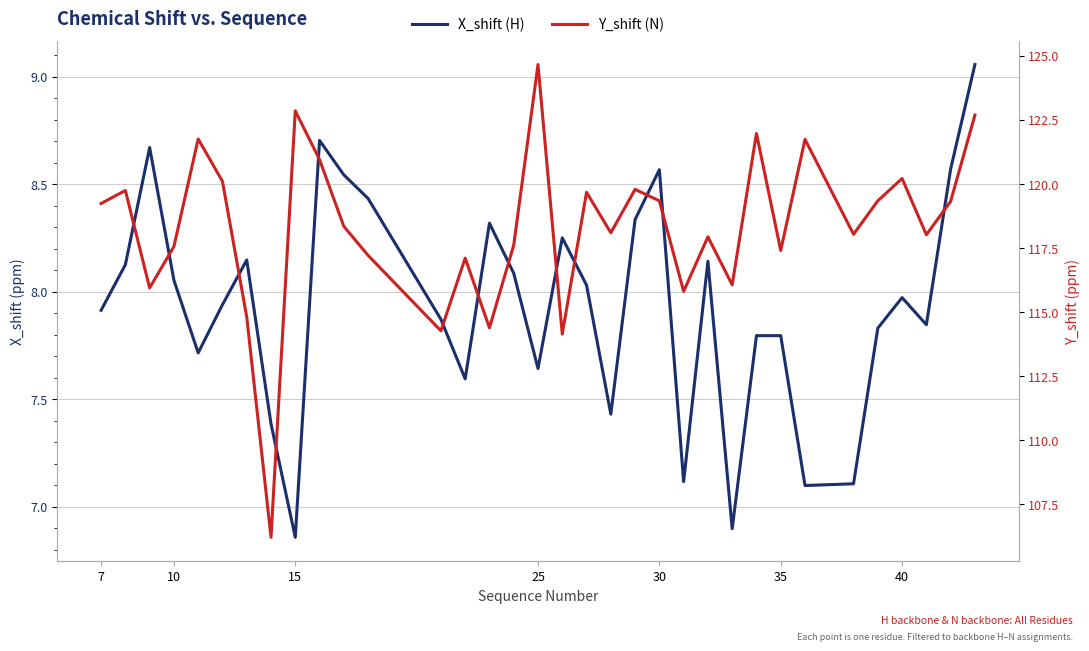

List the series in order of their peak value, highest first.

Y_shift (N), X_shift (H)